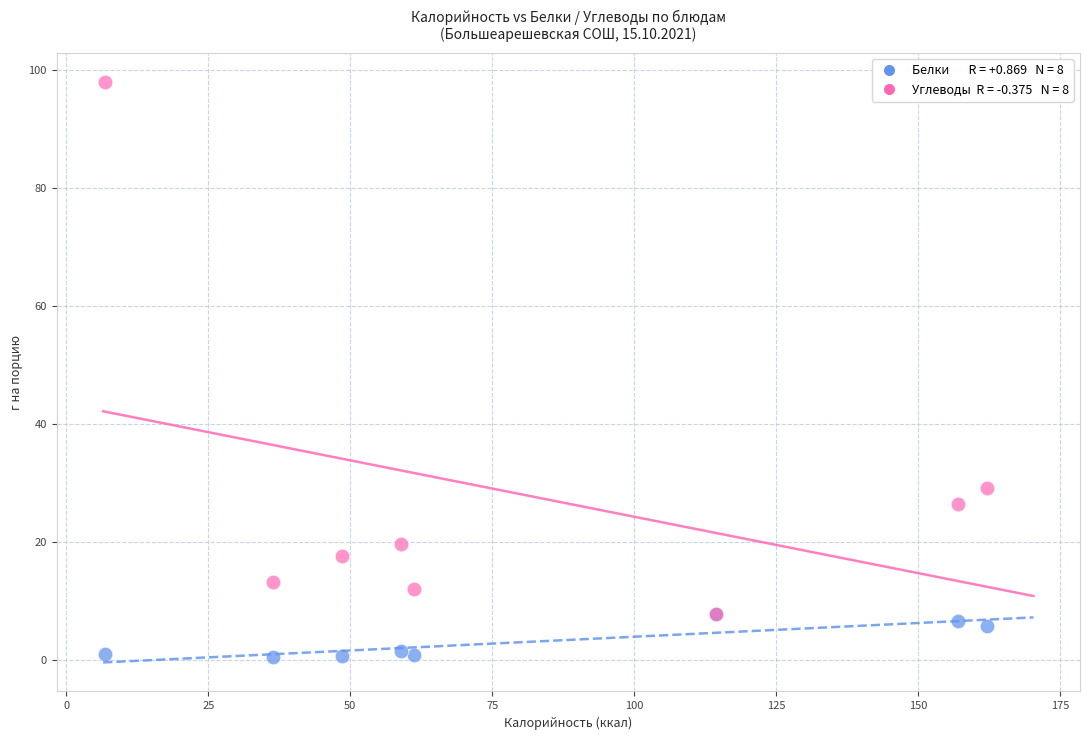

Across all series, what Y value is closest to 49?

29.2